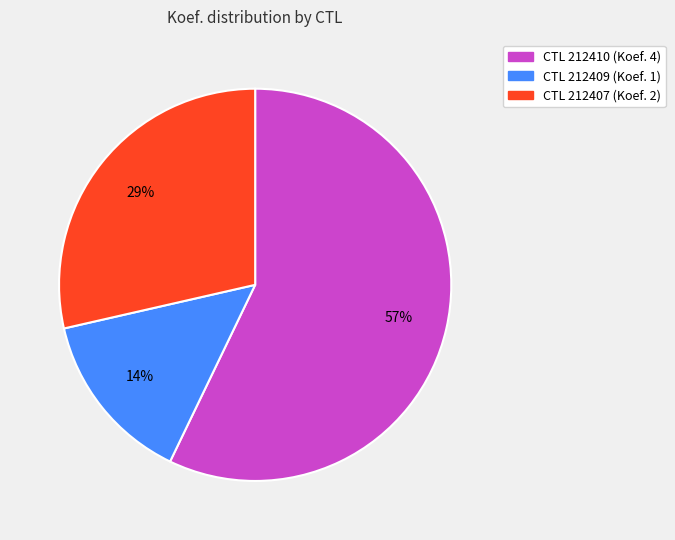

Is there any slice that represents more than half of the pie?

Yes